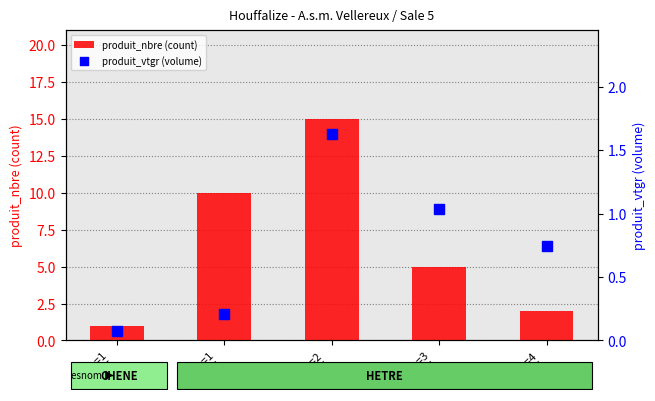

Is the value of produit_vtgr (volume) at cm=3
HETRE greater than the value of produit_nbre (count) at cm=1
HETRE?

No